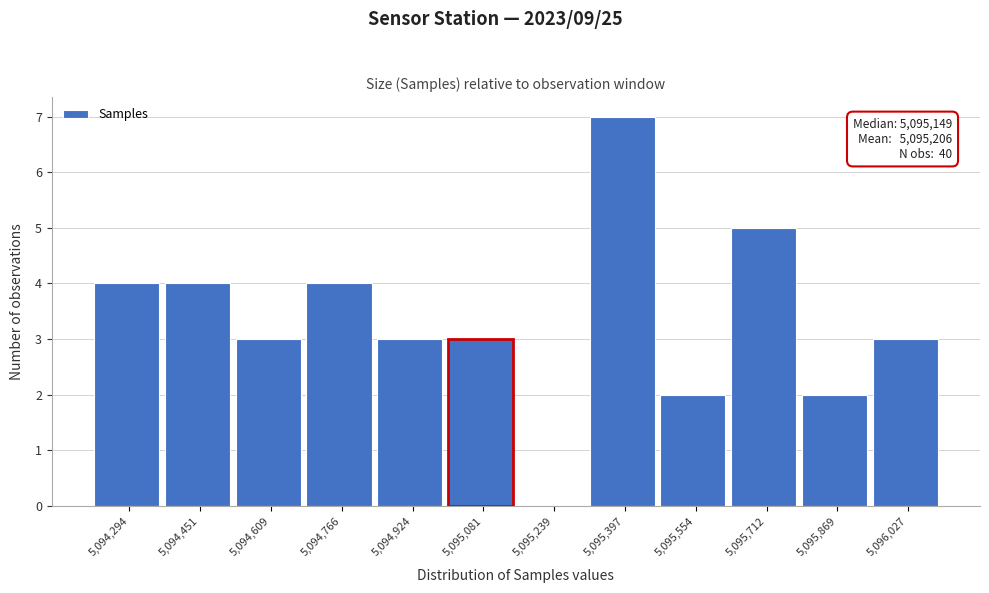

Reading right to left, what are all the values shown in this chart?

5,096,027=3	5,095,869=2	5,095,712=5	5,095,554=2	5,095,397=7	5,095,239=0	5,095,081=3	5,094,924=3	5,094,766=4	5,094,609=3	5,094,451=4	5,094,294=4